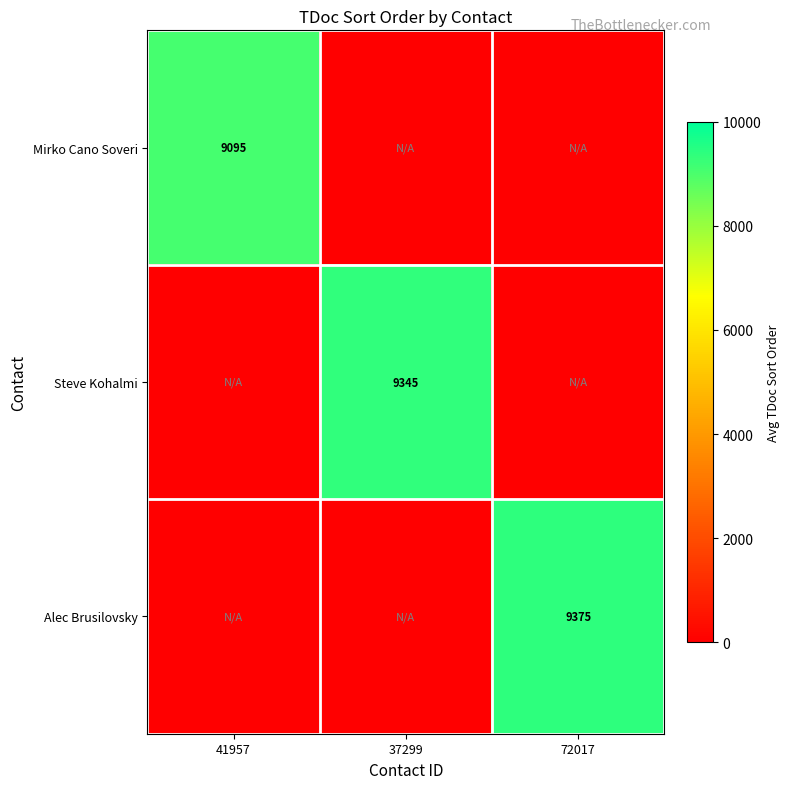

The Alec Brusilovsky series shows 9375 at 72017. True or false?

True